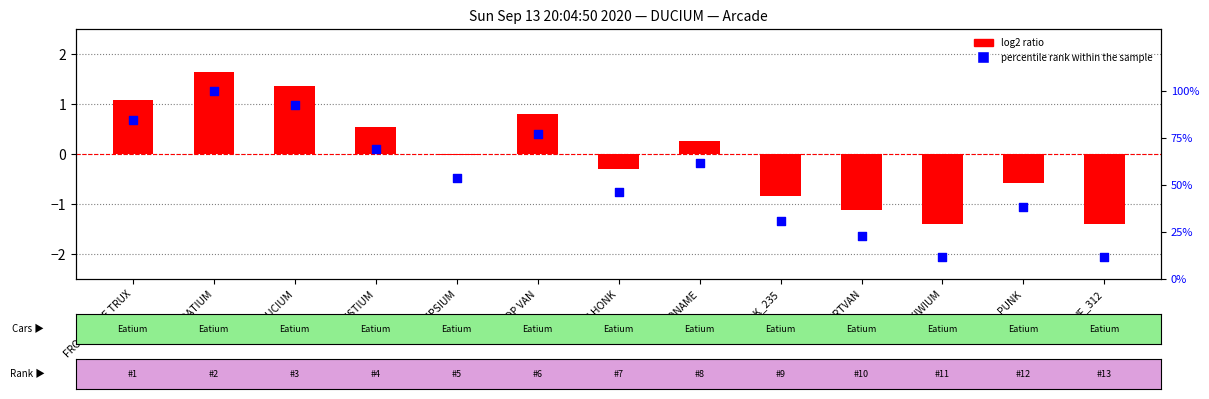

What are all the series names shown in the legend?

log2 ratio, percentile rank within the sample